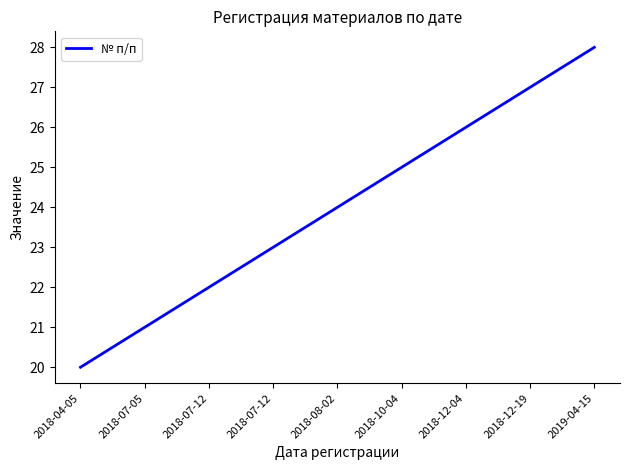

True or false: the data has more than 0 interior local peaks.

False